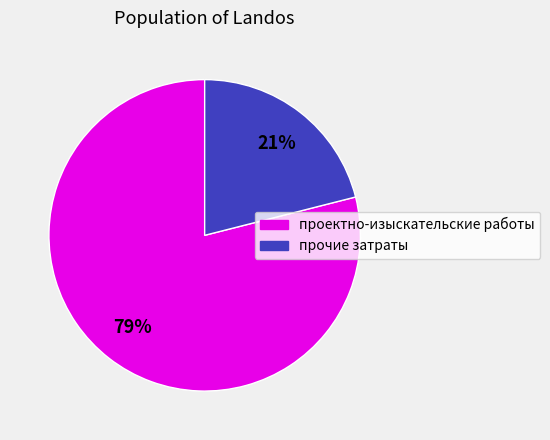

Between проектно-изыскательские работы and прочие затраты, which is larger?

проектно-изыскательские работы